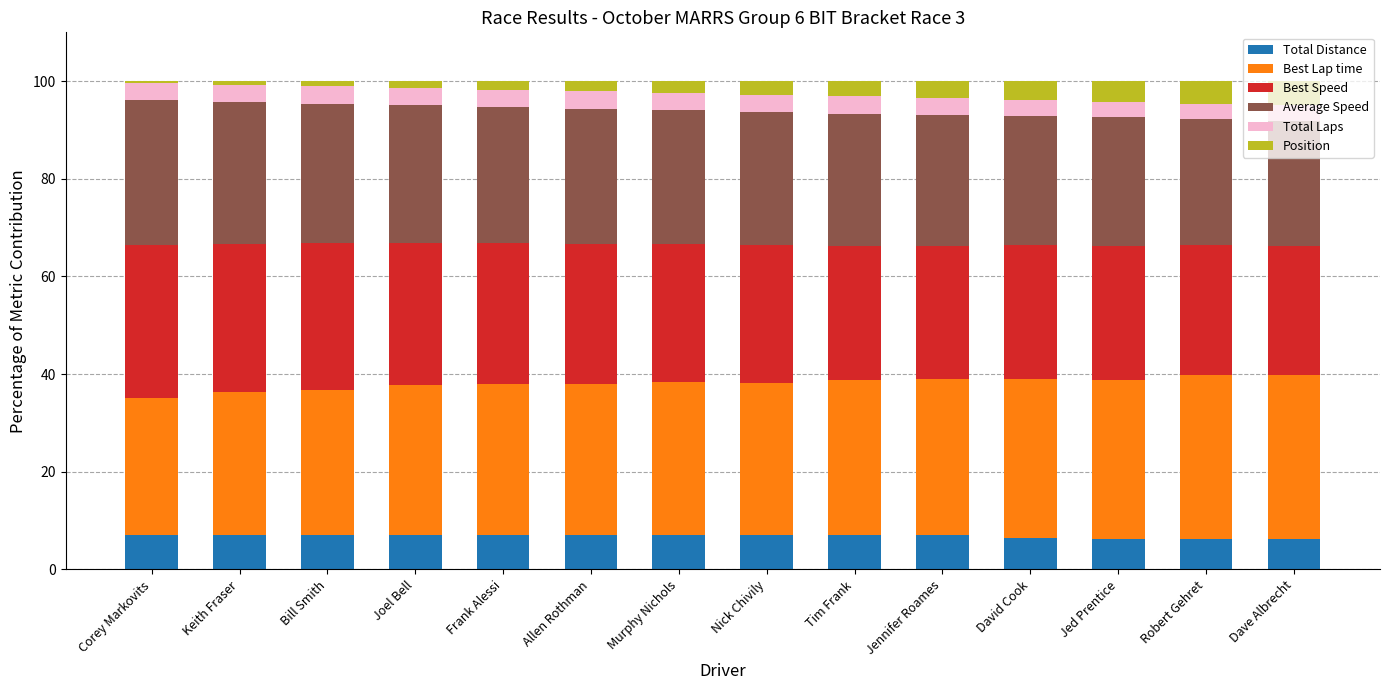

What is the total value across all series at Murphy Nichols?

100.0